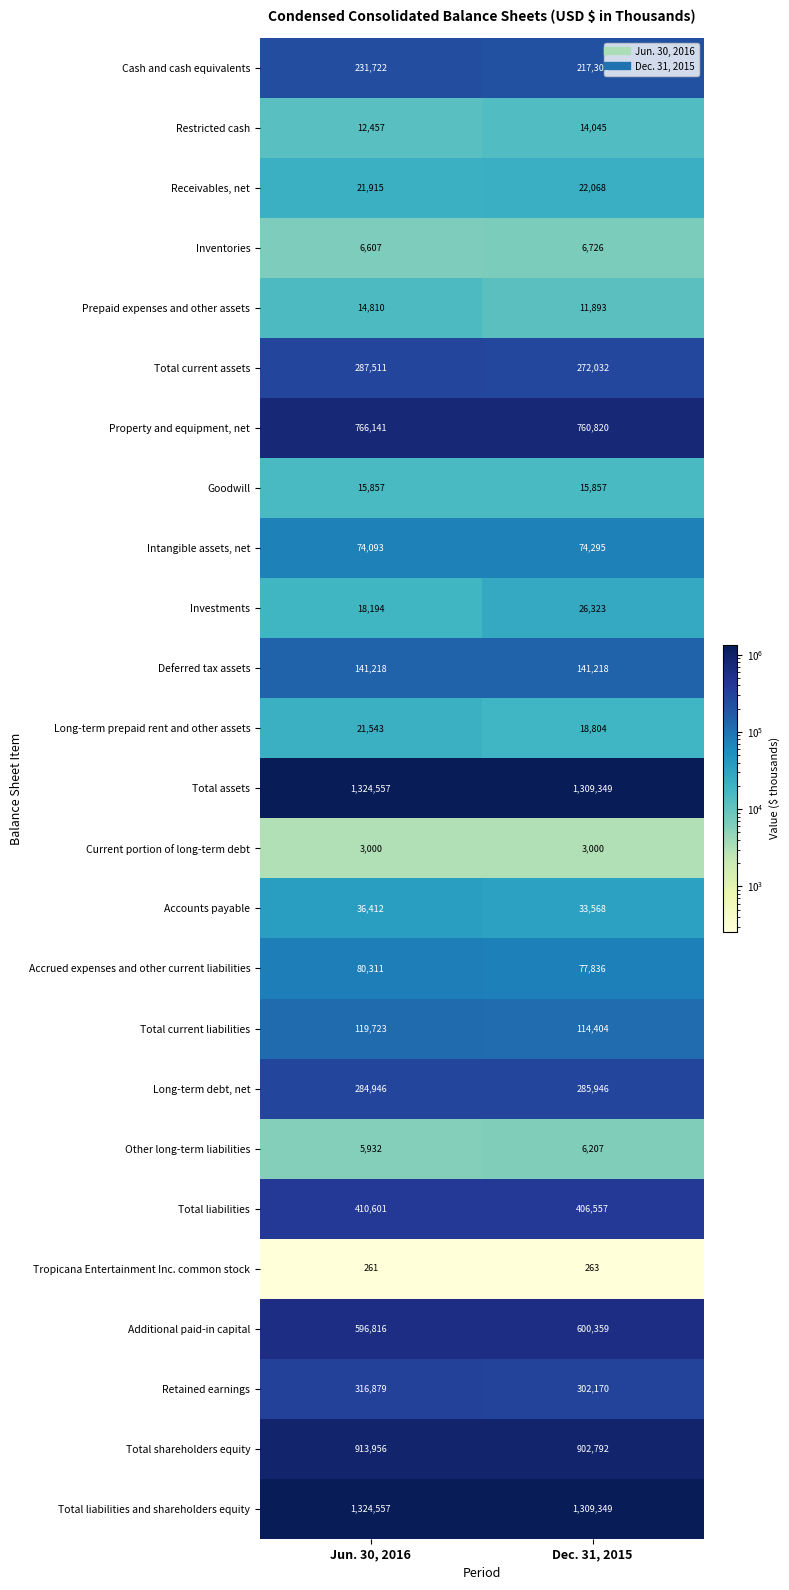

The Investments series shows 46486 at Dec. 31, 2015. True or false?

False